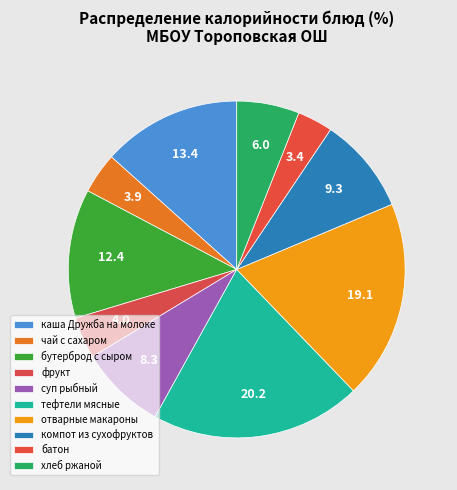

How many segments does this pie chart have?

10